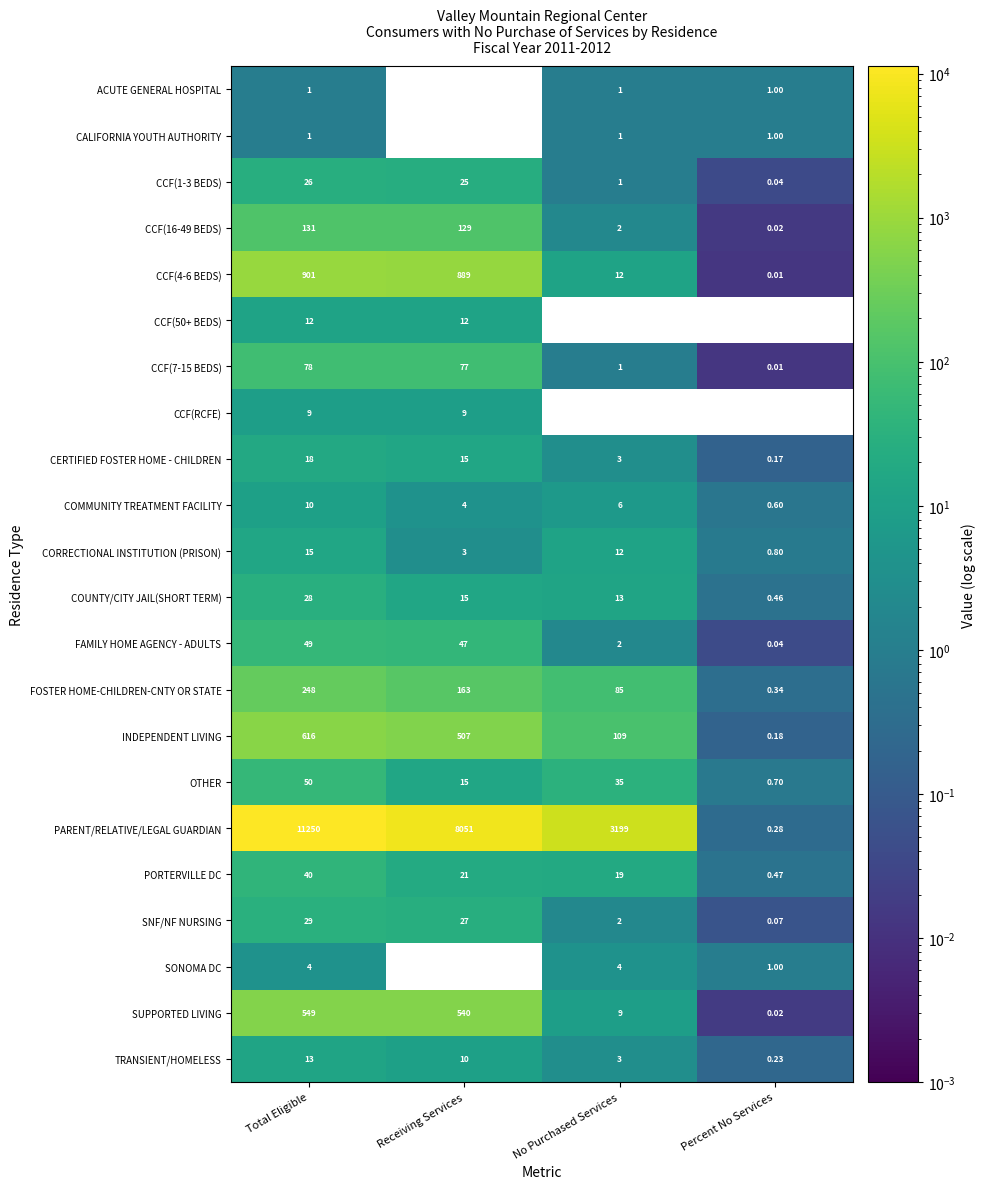

Between Receiving Services and No Purchased Services, which series saw the biggest shift?

PARENT/RELATIVE/LEGAL GUARDIAN